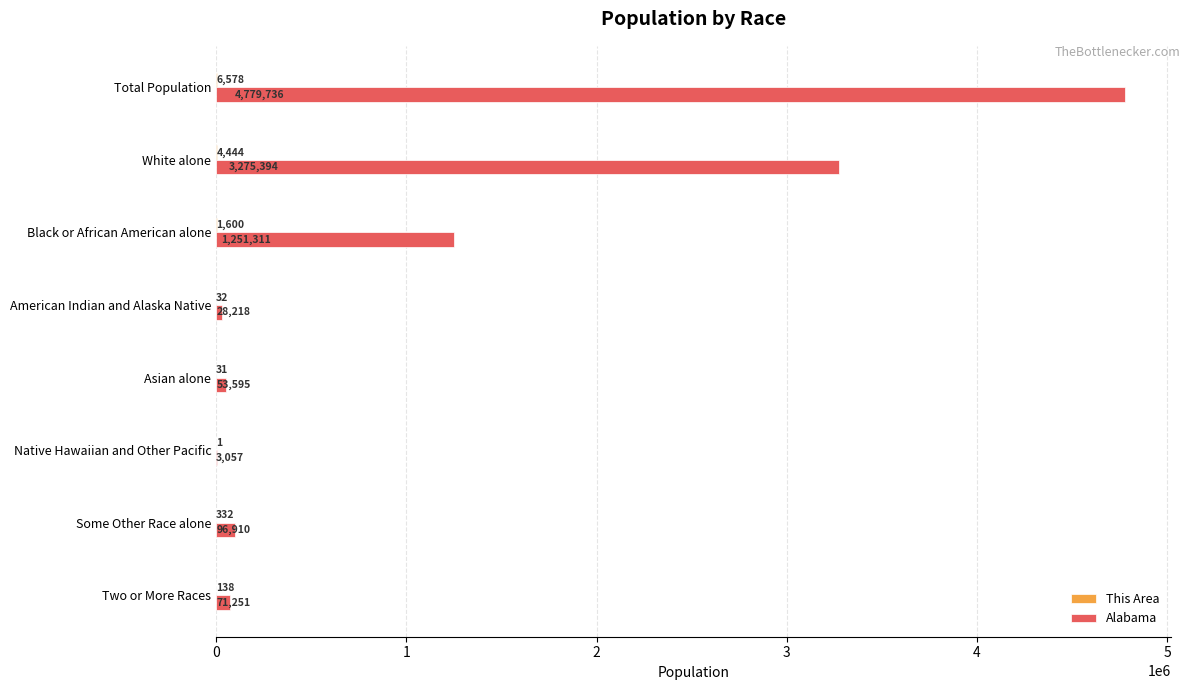

Which series has the largest total across all categories?

Alabama